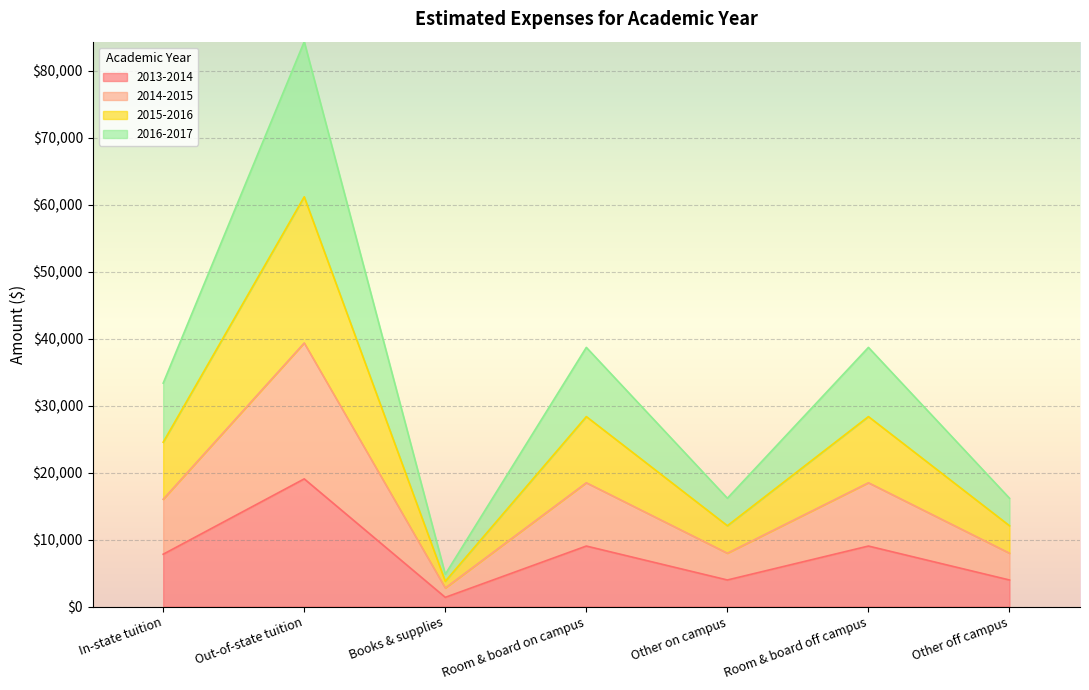

Which category has the highest value in the 2013-2014 series?

Out-of-state tuition